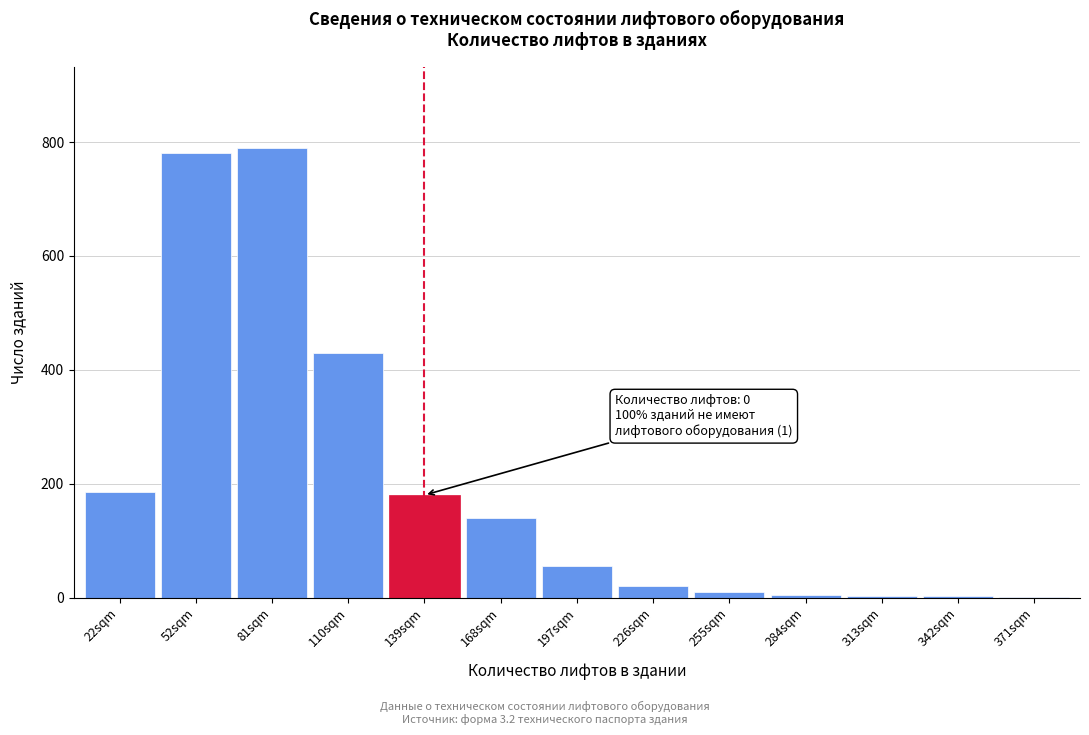

Approximately how many times larger is the value at 81sqm compared to 197sqm?

14.4